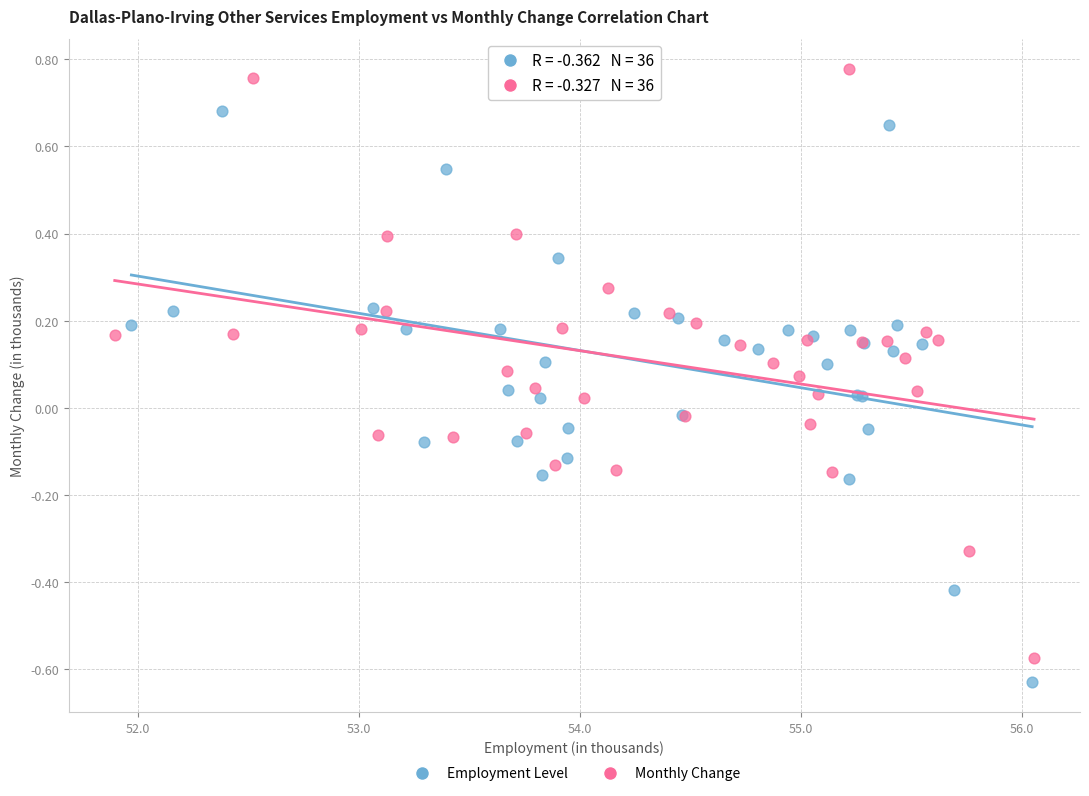

Which series contains the highest Y value?

Monthly Change